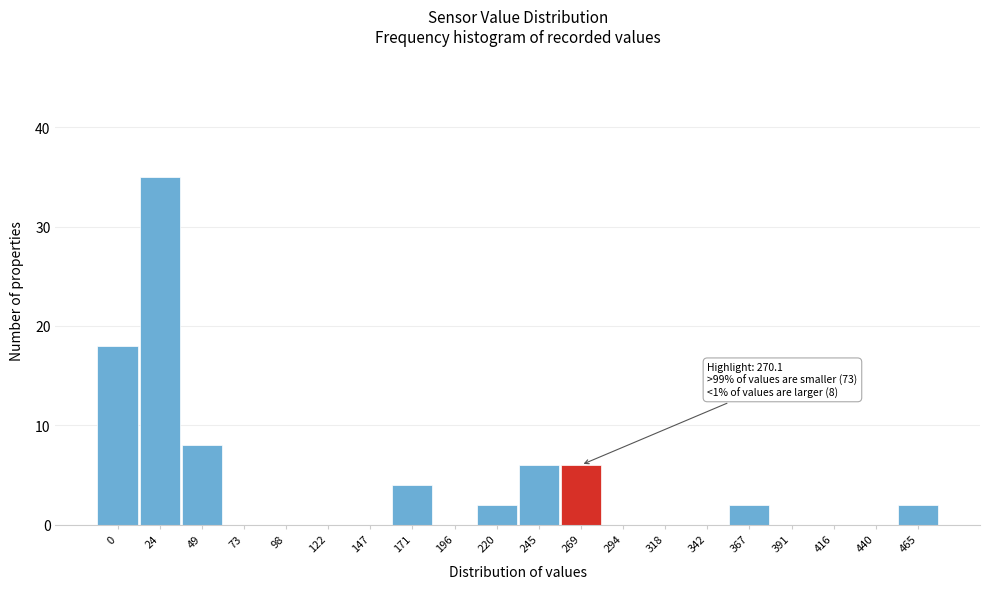

Reading left to right, extract all data points from this chart.

0=18	24=35	49=8	73=0	98=0	122=0	147=0	171=4	196=0	220=2	245=6	269=6	294=0	318=0	342=0	367=2	391=0	416=0	440=0	465=2